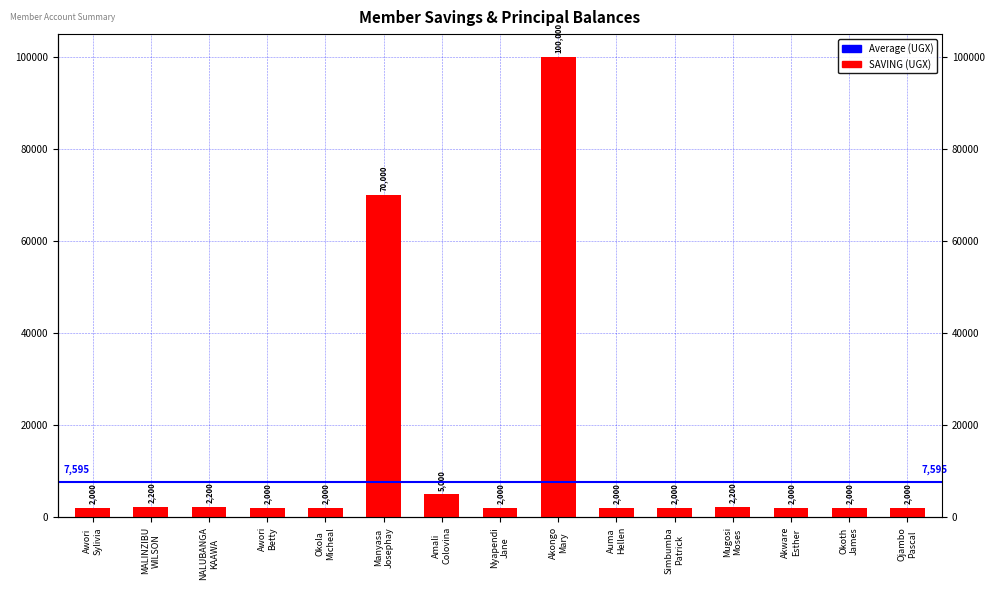

What is the difference between the maximum and second lowest values?

98000